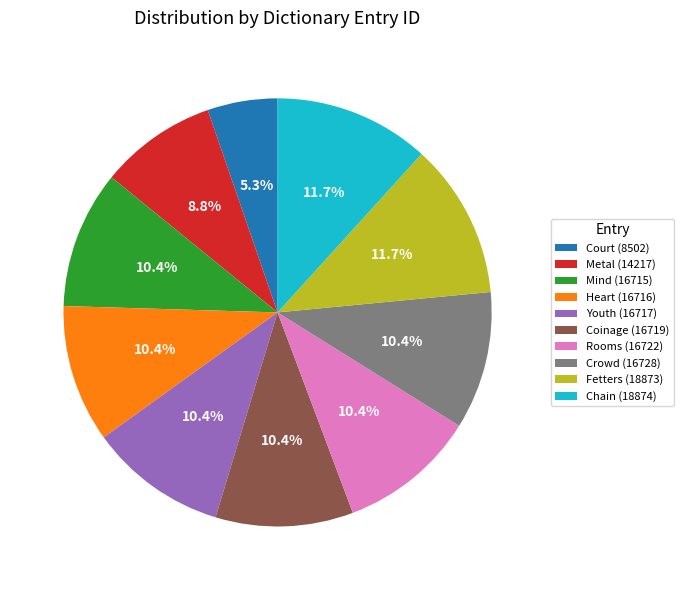

How many slices are in this pie chart?

10